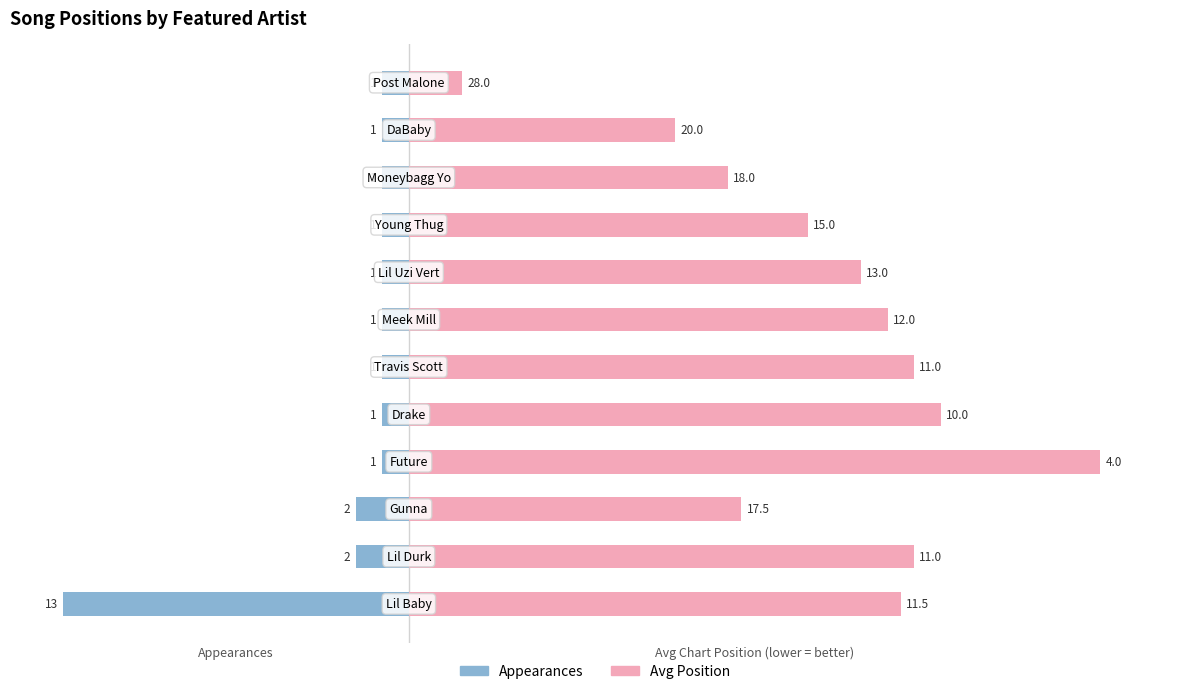

Between 2 and 6, which series saw the biggest shift?

Avg Position (inverted)